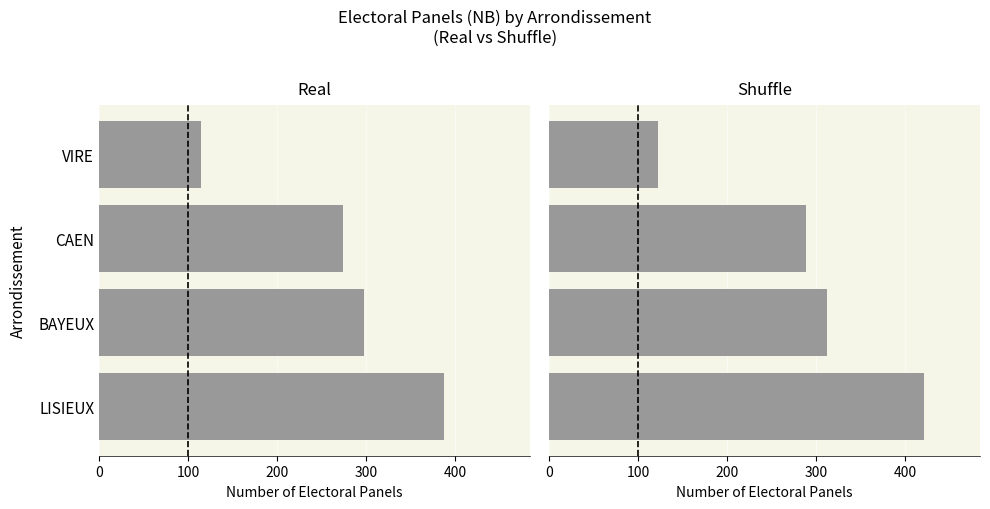

What is the difference between the maximum and minimum values?

299